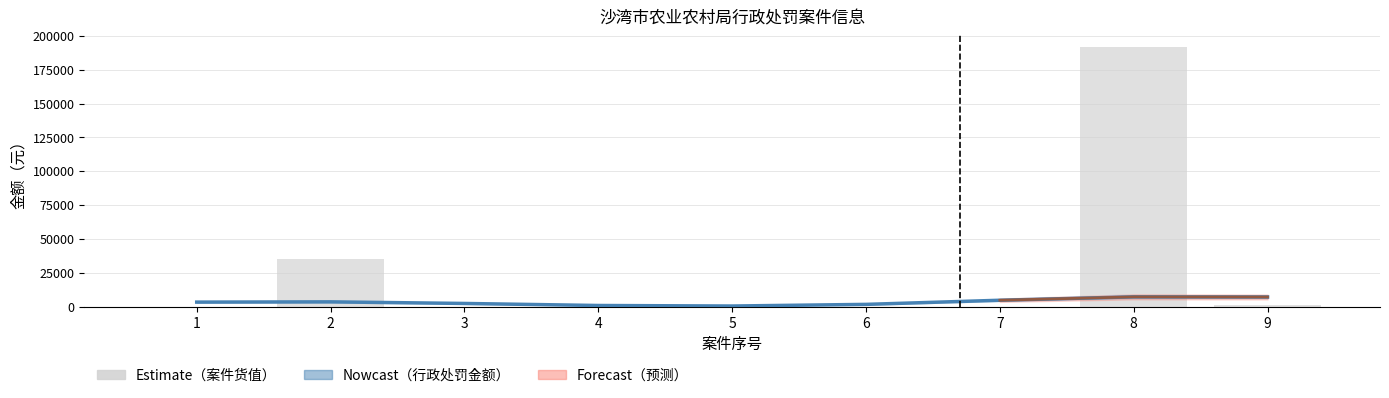

Which has a higher value, 7 or 6?

7